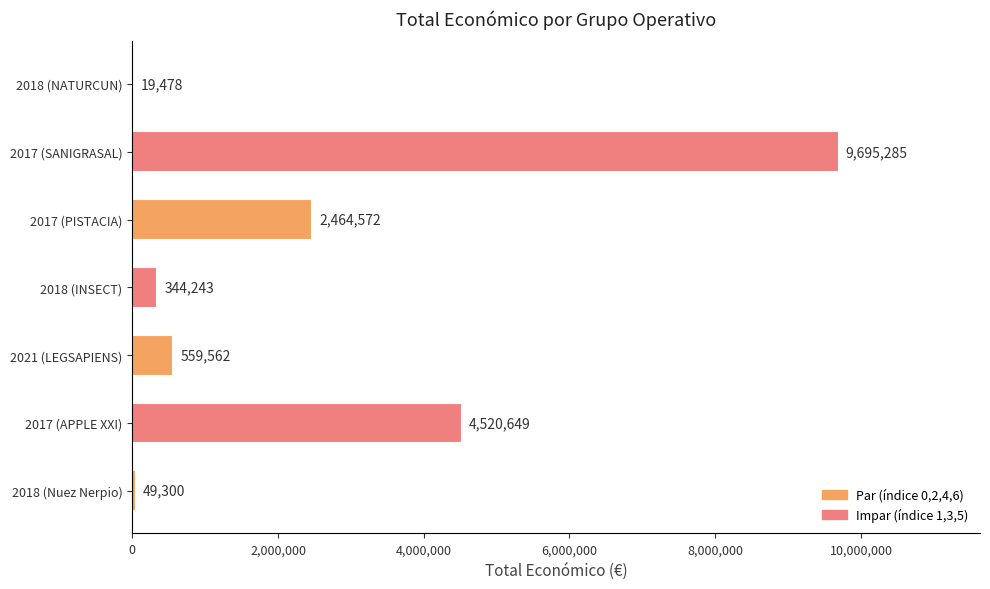

What is the sum of all values?

17653089